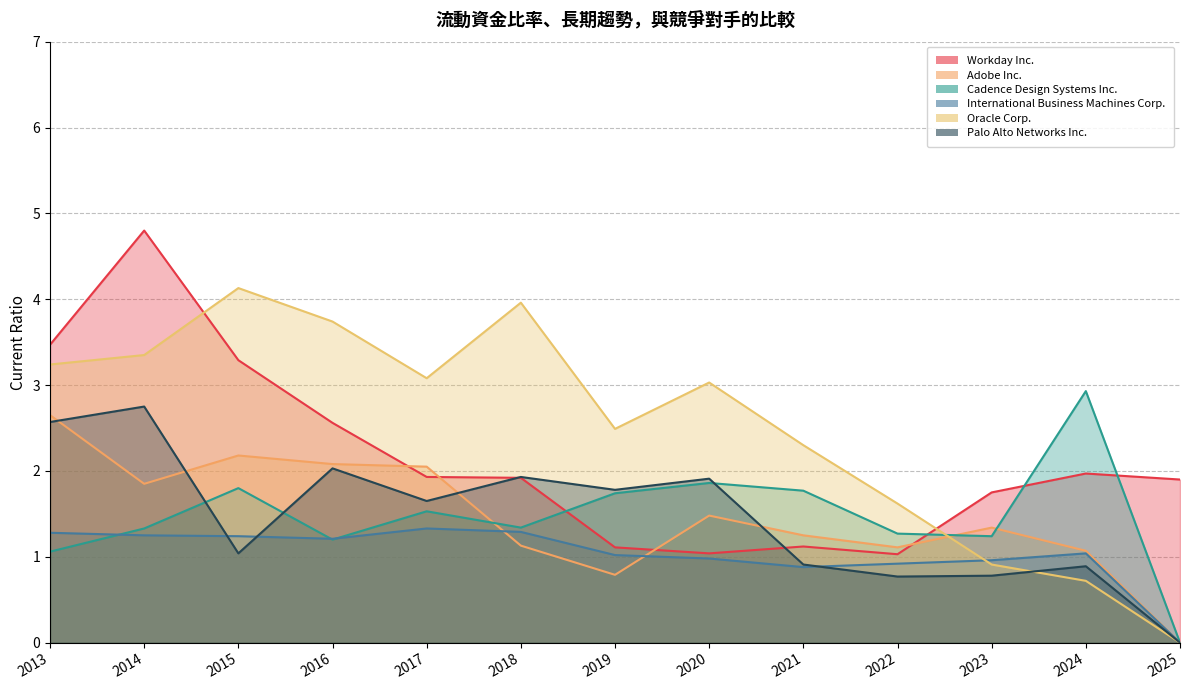

What is the difference between the Palo Alto Networks Inc. values at 2014 and 2025?

2.8